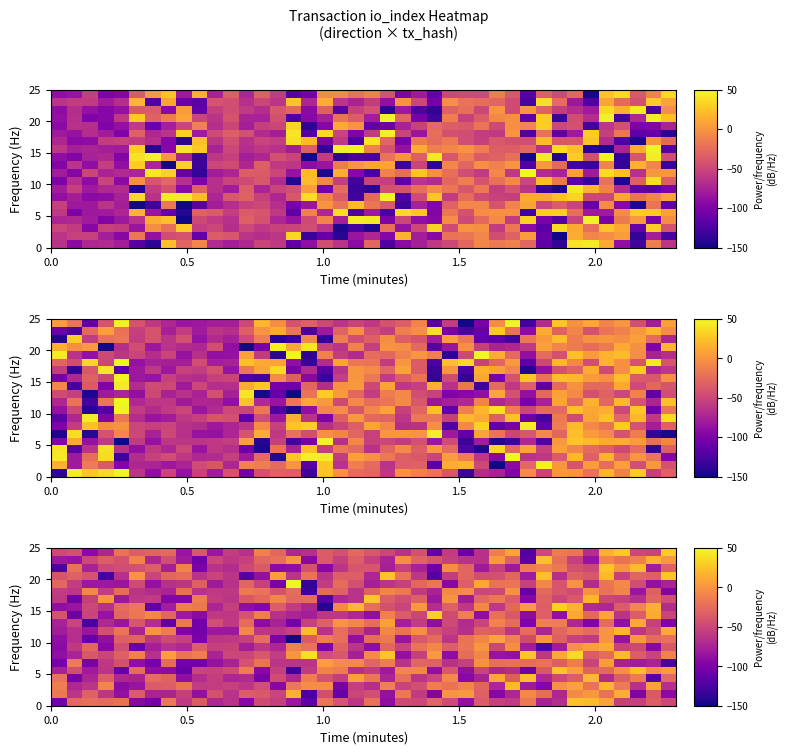

How many distinct data groups are displayed?

20